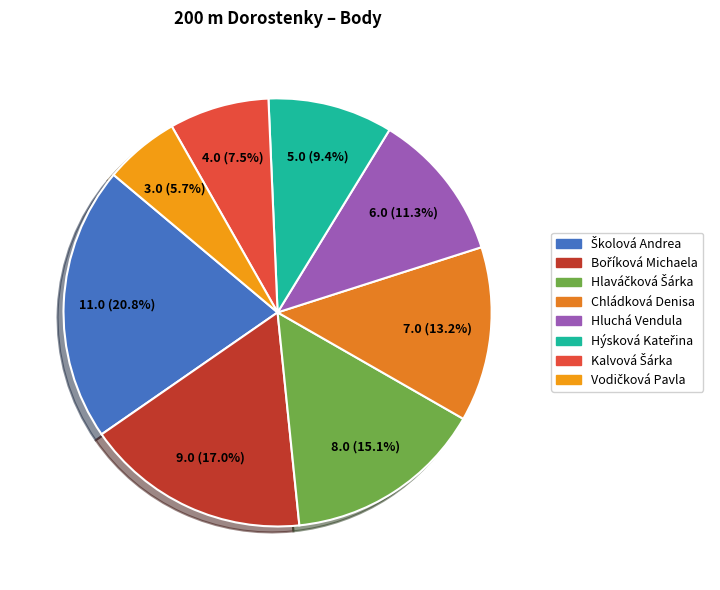

To the nearest percent, what is the combined percentage of Hýsková Kateřina and Vodičková Pavla?

15%